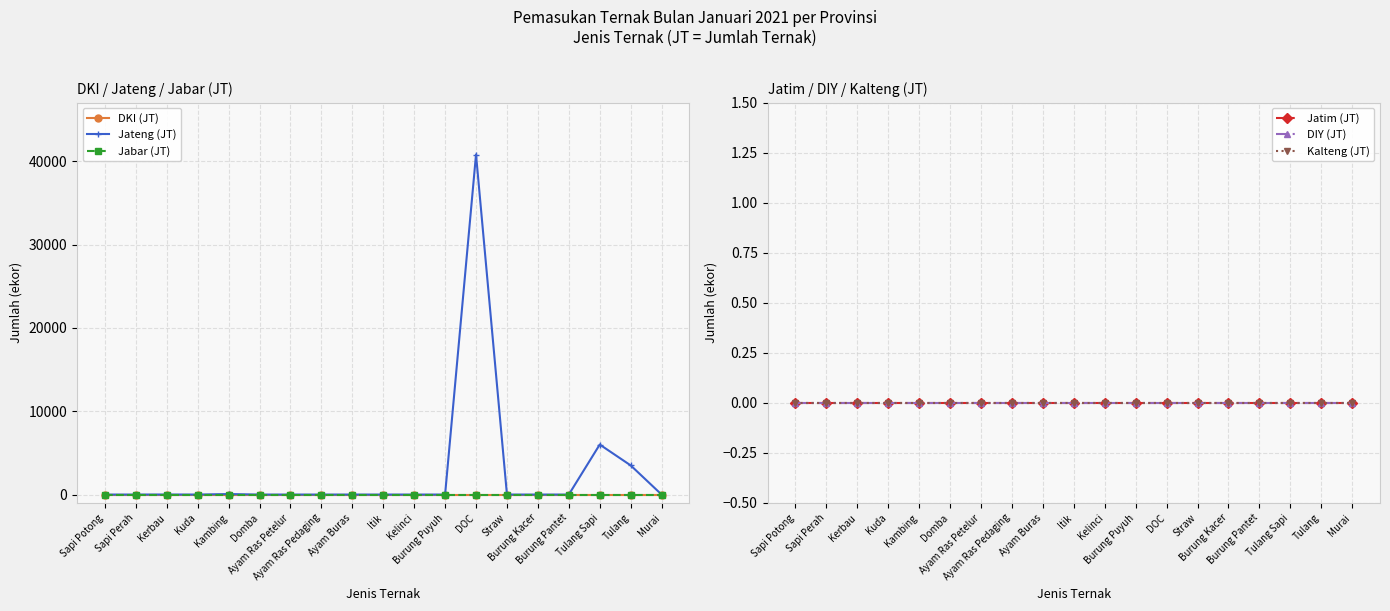

Which label corresponds to the smallest value in the chart?

Sapi Potong